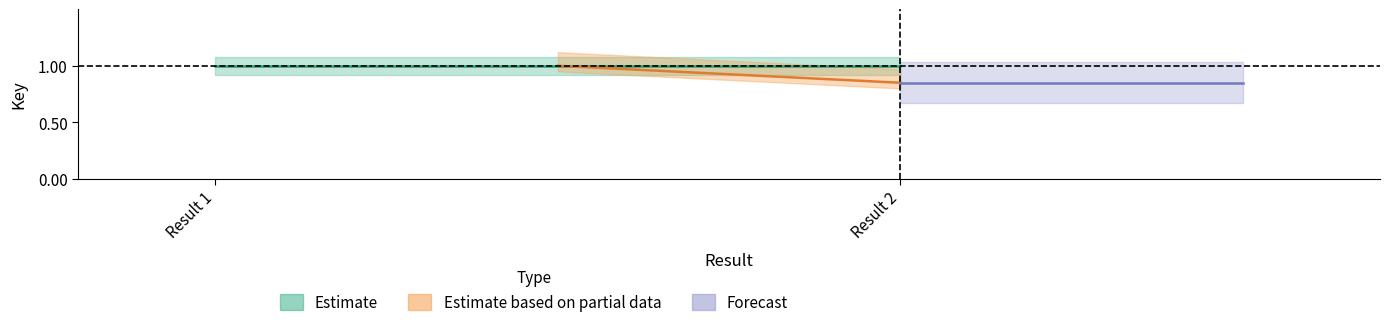

Which series has the largest total across all categories?

Estimate